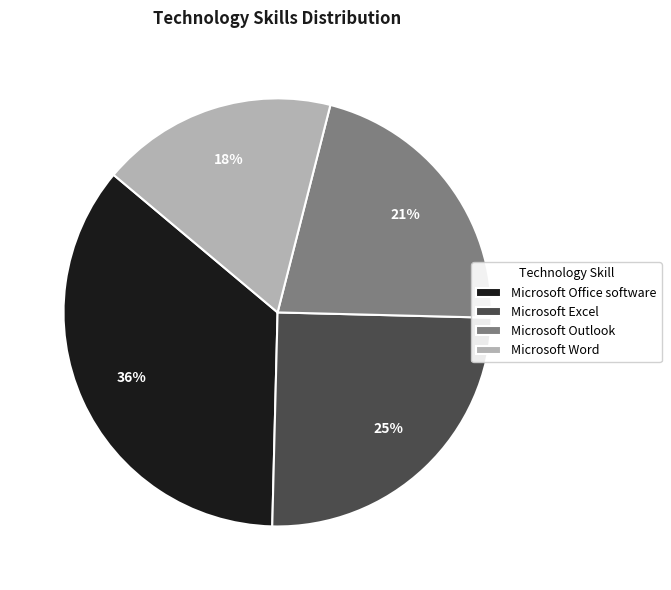

Which category has the smallest portion of the pie?

Microsoft Word